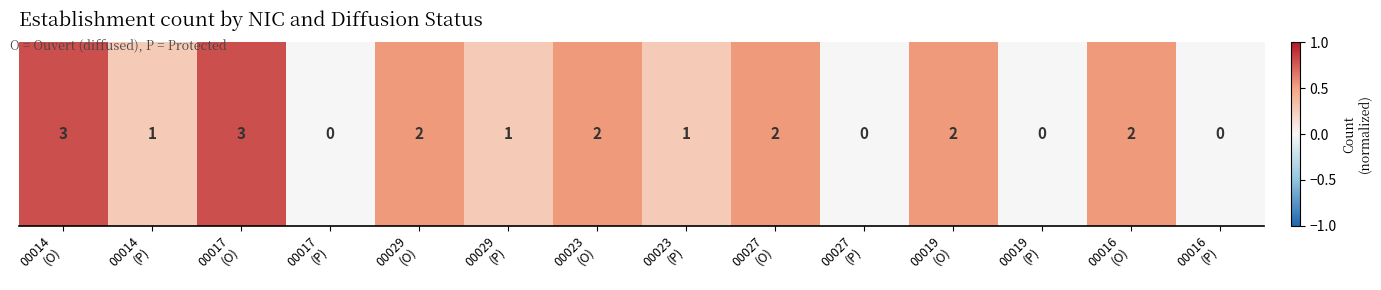

List the labels in order of value, largest first.

00014
(O), 00017
(O), 00029
(O), 00023
(O), 00027
(O), 00019
(O), 00016
(O), 00014
(P), 00029
(P), 00023
(P), 00017
(P), 00027
(P), 00019
(P), 00016
(P)